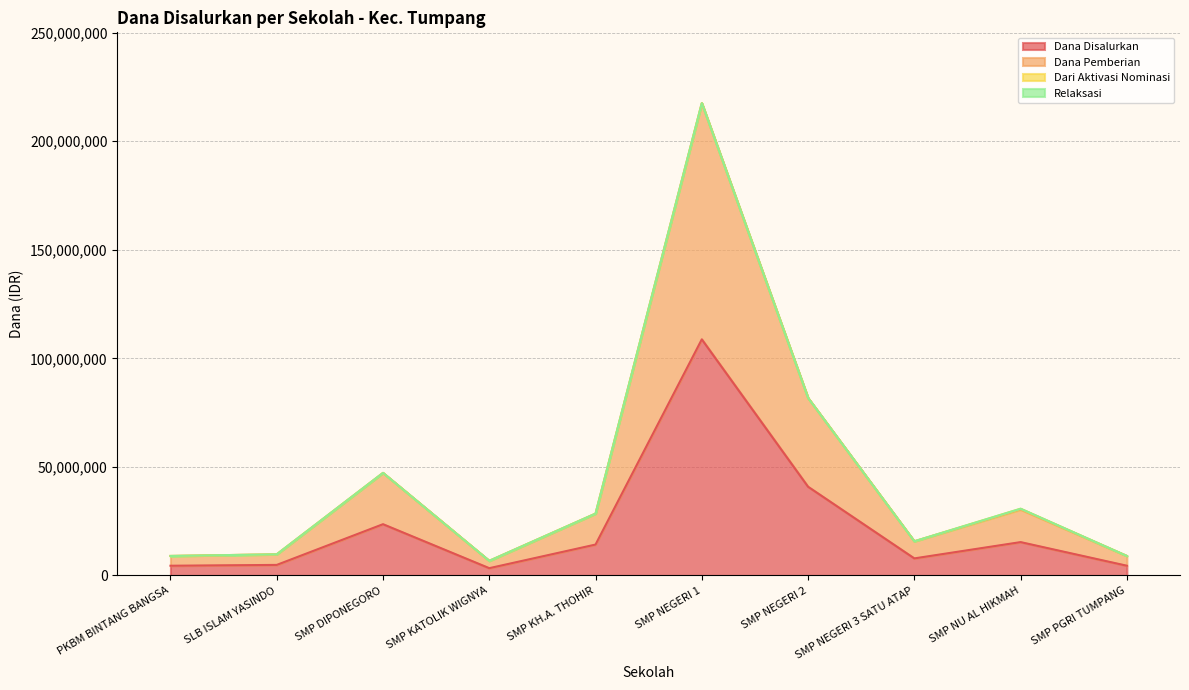

Reading left to right, transcribe all the data shown in this chart.

Dana Disalurkan: PKBM BINTANG BANGSA=4500000	SLB ISLAM YASINDO=4875000	SMP DIPONEGORO=23625000	SMP KATOLIK WIGNYA=3375000	SMP KH.A. THOHIR=14250000	SMP NEGERI 1=108750000	SMP NEGERI 2=40875000	SMP NEGERI 3 SATU ATAP=7875000	SMP NU AL HIKMAH=15375000	SMP PGRI TUMPANG=4500000
Dana Pemberian: PKBM BINTANG BANGSA=9000000	SLB ISLAM YASINDO=9750000	SMP DIPONEGORO=47250000	SMP KATOLIK WIGNYA=6750000	SMP KH.A. THOHIR=28500000	SMP NEGERI 1=217500000	SMP NEGERI 2=81750000	SMP NEGERI 3 SATU ATAP=15750000	SMP NU AL HIKMAH=30375000	SMP PGRI TUMPANG=9000000